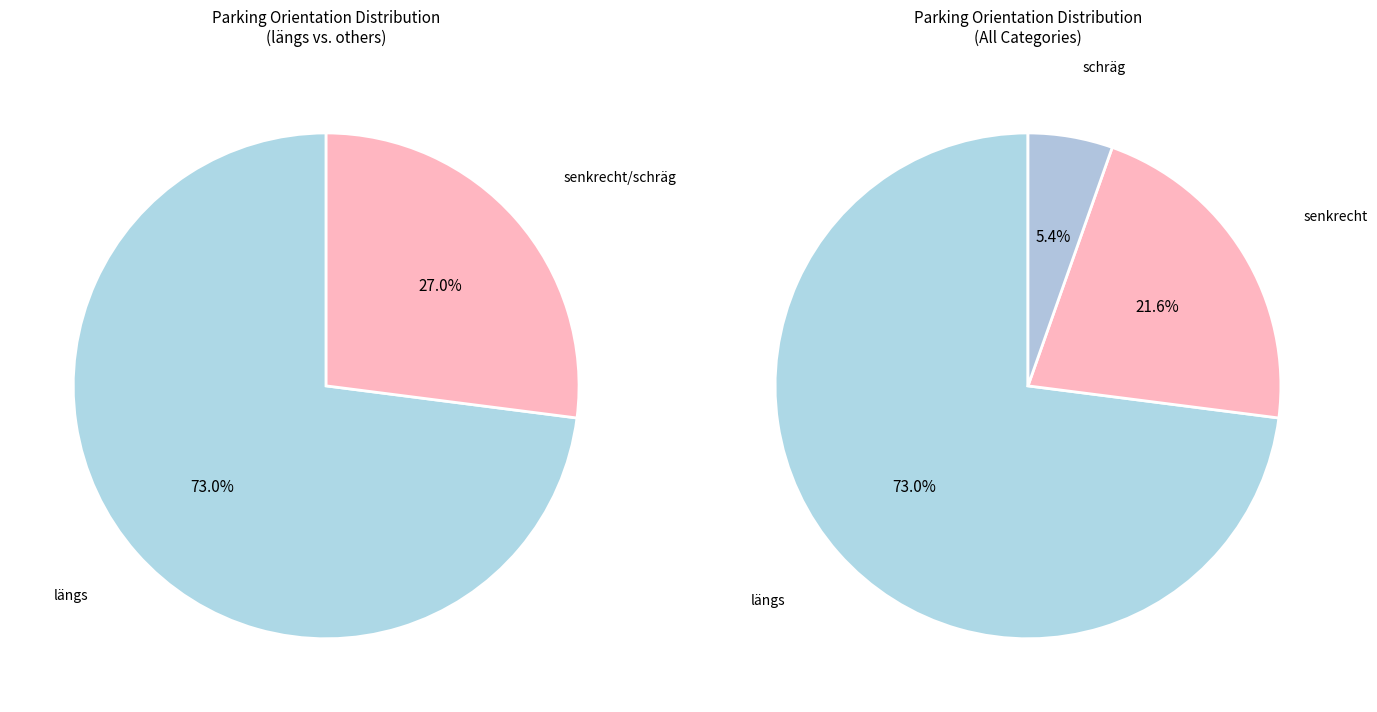

To the nearest percent, what is the average slice percentage?

33%